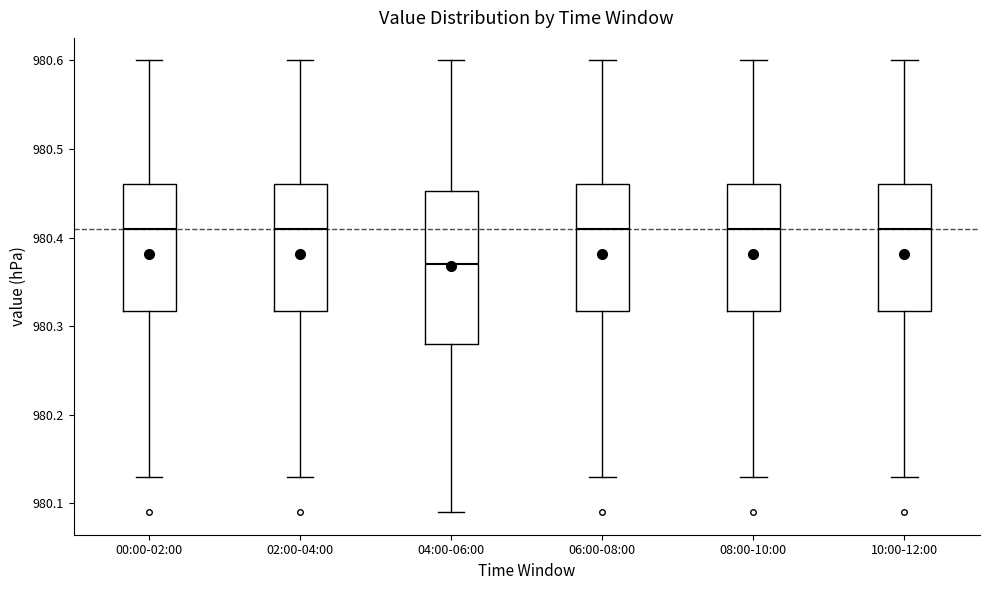

Comparing the boxes themselves (not the whiskers), which one is the tallest?

04:00-06:00